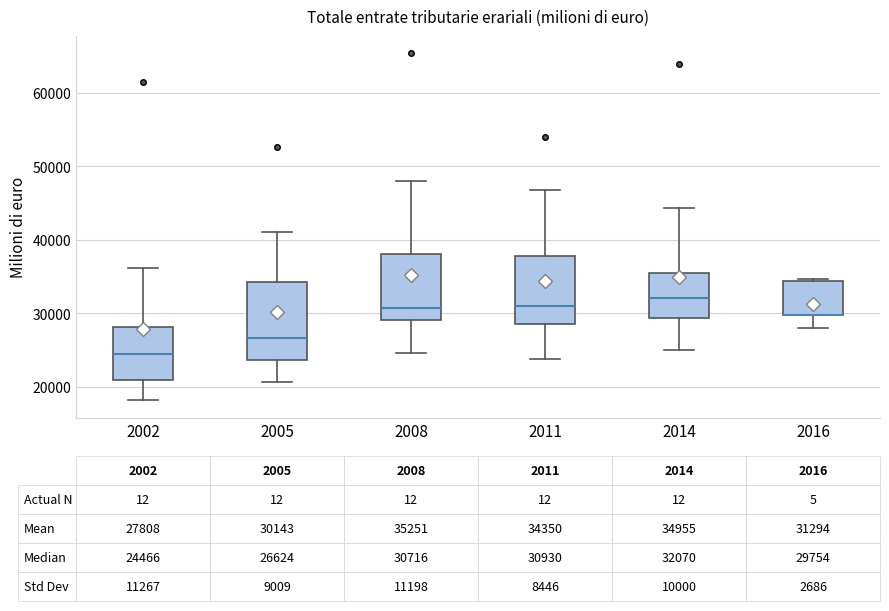

Comparing the boxes themselves (not the whiskers), which one is the tallest?

2005